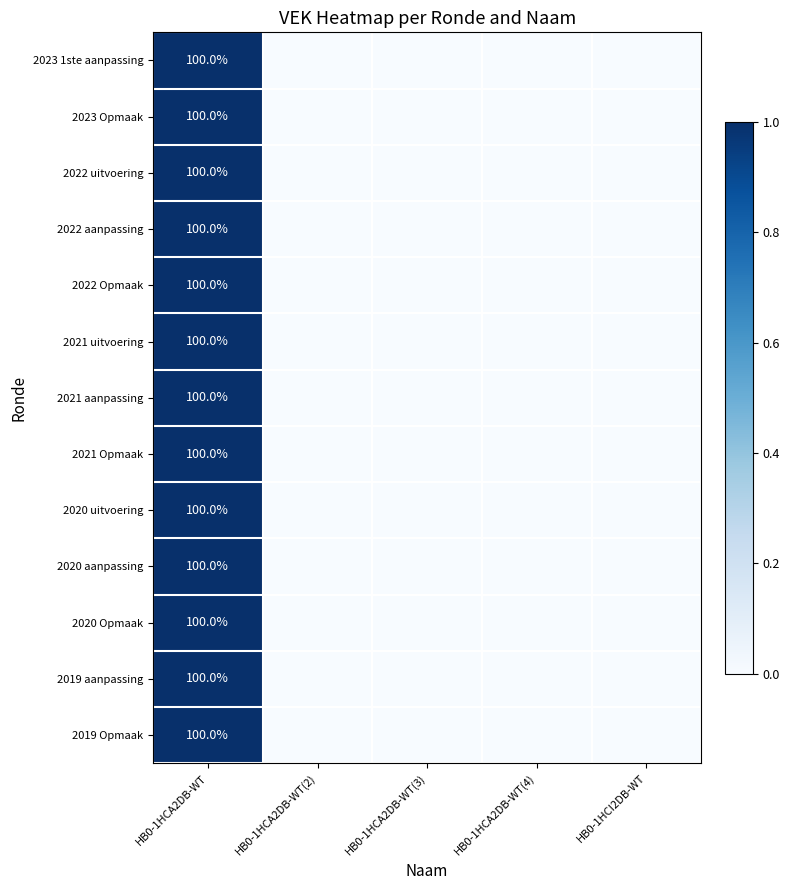

What is the total value across all series at HB0-1HCA2DB-WT?

1300